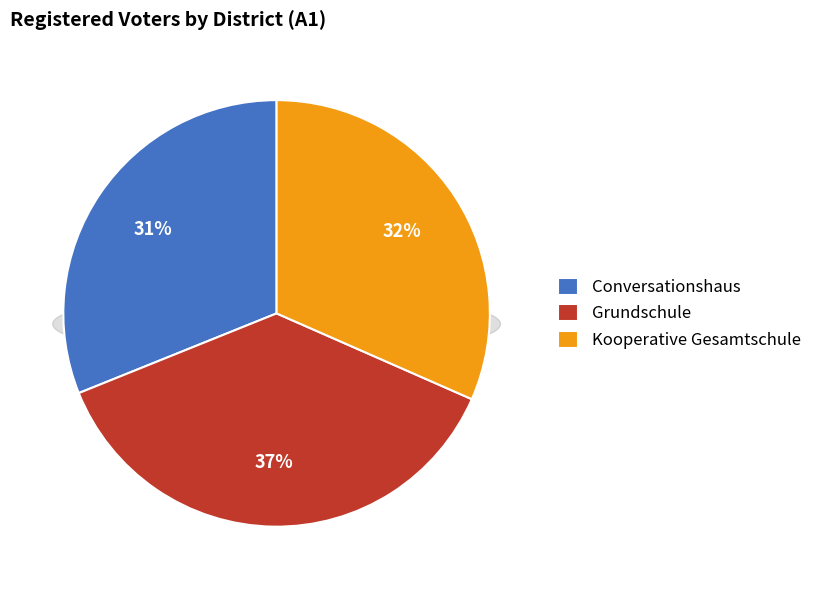

To the nearest percent, what percentage of the pie is Grundschule?

37%